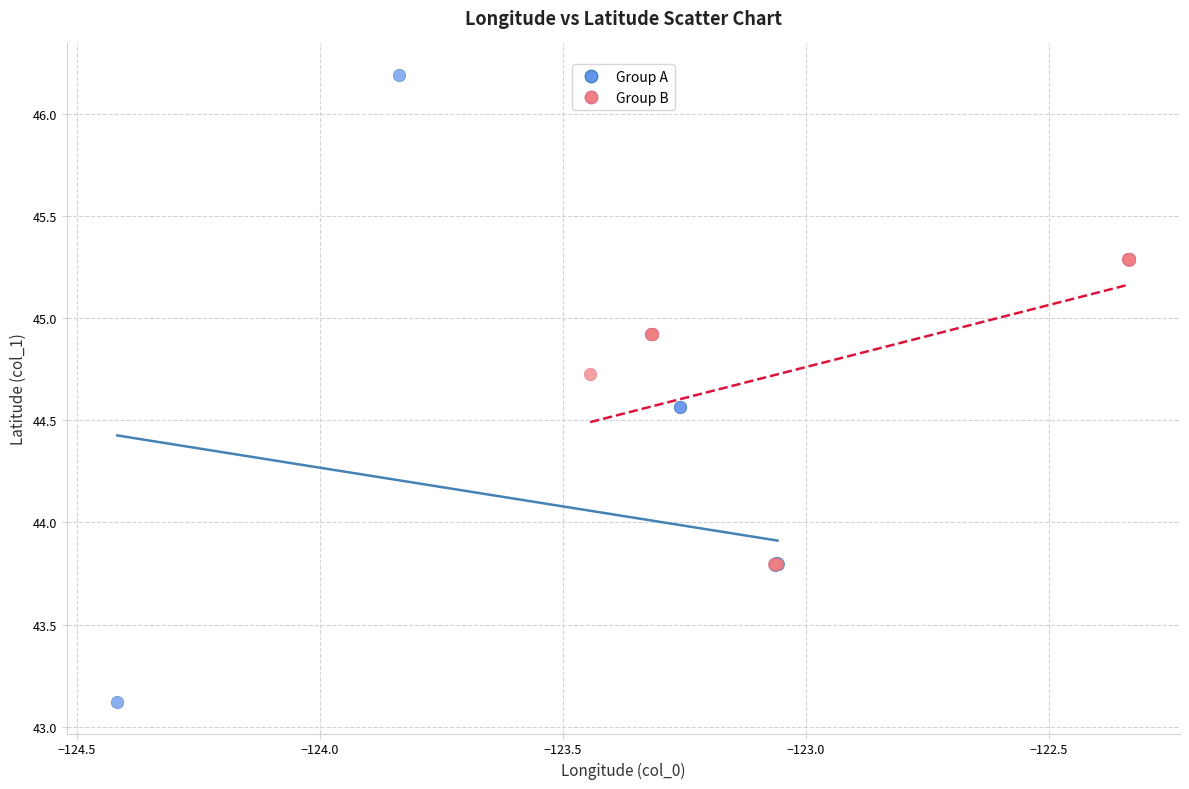

Which series contains the highest Y value?

Group A